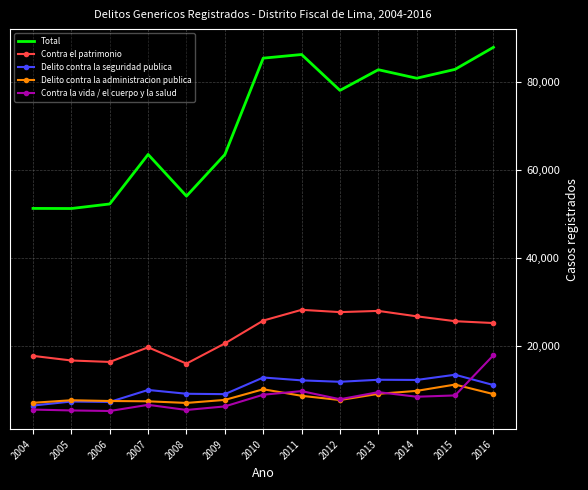

Which series changed the most between 2010 and 2012?

Total